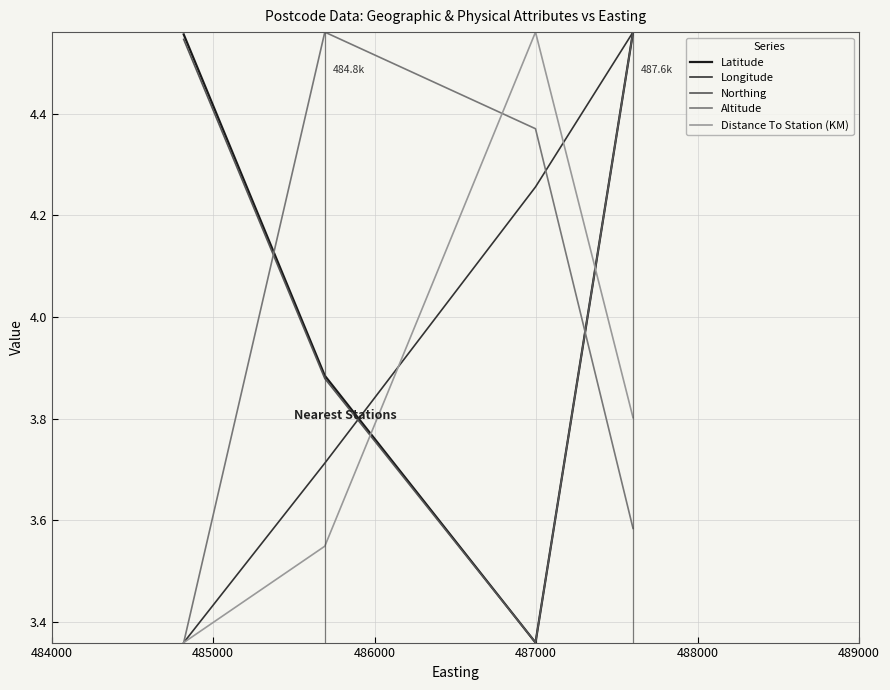

What is the label of the 11th point from the right?

488000